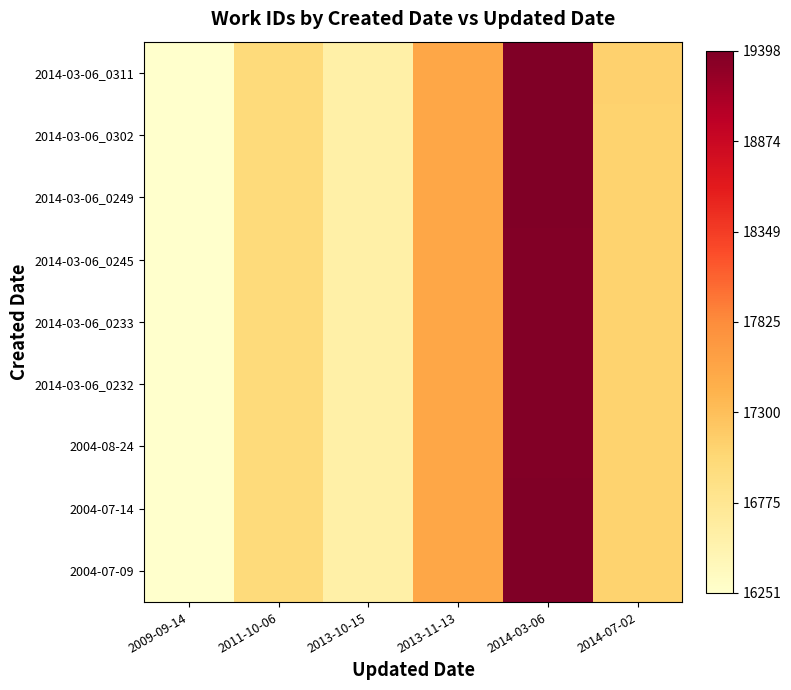

Reading right to left, transcribe all the data shown in this chart.

2004-07-09: 2014-07-02=17106.3	2014-03-06=19387.0	2013-11-13=17546.3	2013-10-15=16585.4	2011-10-06=17000.4	2009-09-14=16250.8
2004-07-14: 2014-07-02=17106.2	2014-03-06=19386.9	2013-11-13=17546.2	2013-10-15=16585.4	2011-10-06=17000.4	2009-09-14=16250.8
2004-08-24: 2014-07-02=17105.2	2014-03-06=19384.9	2013-11-13=17545.3	2013-10-15=16585.3	2011-10-06=17000.4	2009-09-14=16250.8
2014-03-06_0232: 2014-07-02=17103.1	2014-03-06=19380.8	2013-11-13=17543.4	2013-10-15=16585.1	2011-10-06=17000.4	2009-09-14=16250.8
2014-03-06_0233: 2014-07-02=17102.9	2014-03-06=19380.3	2013-11-13=17543.2	2013-10-15=16585.1	2011-10-06=17000.4	2009-09-14=16250.8
2014-03-06_0245: 2014-07-02=17104.6	2014-03-06=19383.7	2013-11-13=17544.8	2013-10-15=16585.3	2011-10-06=17000.4	2009-09-14=16250.8
2014-03-06_0249: 2014-07-02=17106.8	2014-03-06=19387.9	2013-11-13=17546.7	2013-10-15=16585.4	2011-10-06=17000.4	2009-09-14=16250.8
2014-03-06_0302: 2014-07-02=17109.6	2014-03-06=19393.6	2013-11-13=17549.3	2013-10-15=16585.7	2011-10-06=17000.4	2009-09-14=16250.8
2014-03-06_0311: 2014-07-02=17112.0	2014-03-06=19398.3	2013-11-13=17551.5	2013-10-15=16585.9	2011-10-06=17000.4	2009-09-14=16250.8